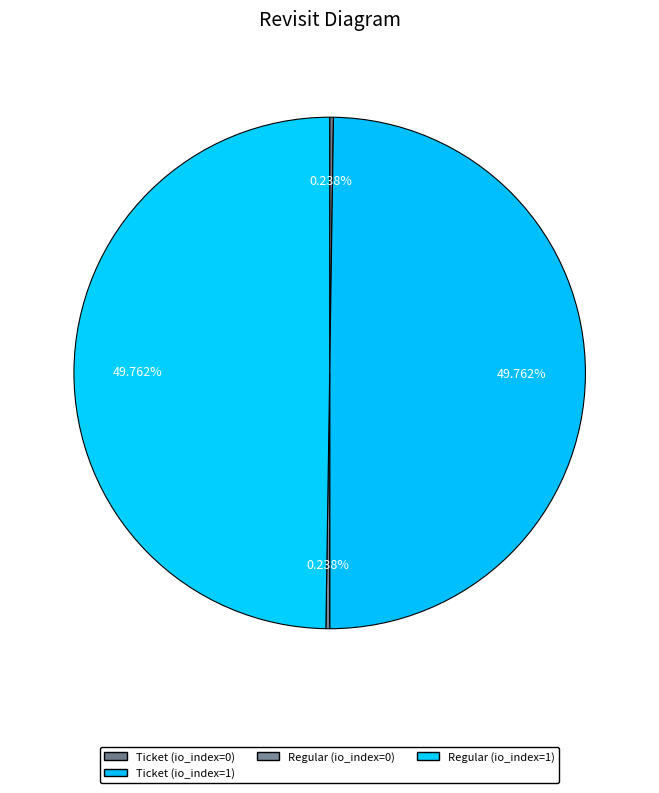

Is it true that Ticket (io_index=1) is 50% of the pie?

True